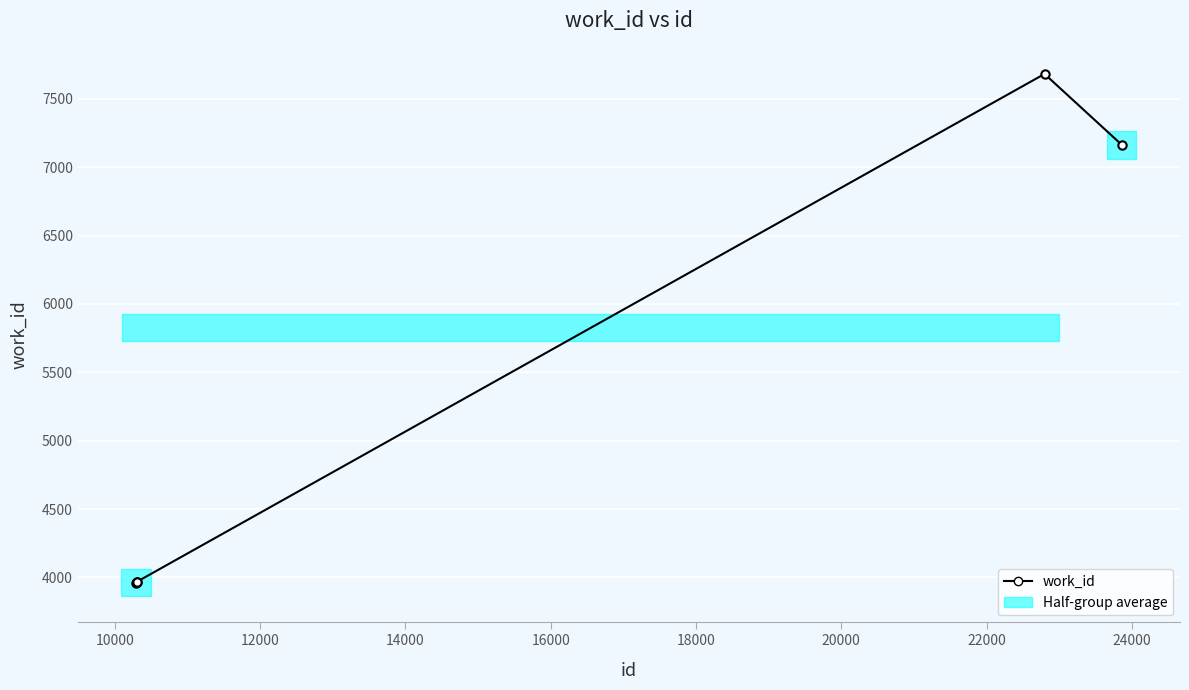

True or false: the data has more than 2 interior local peaks.

False